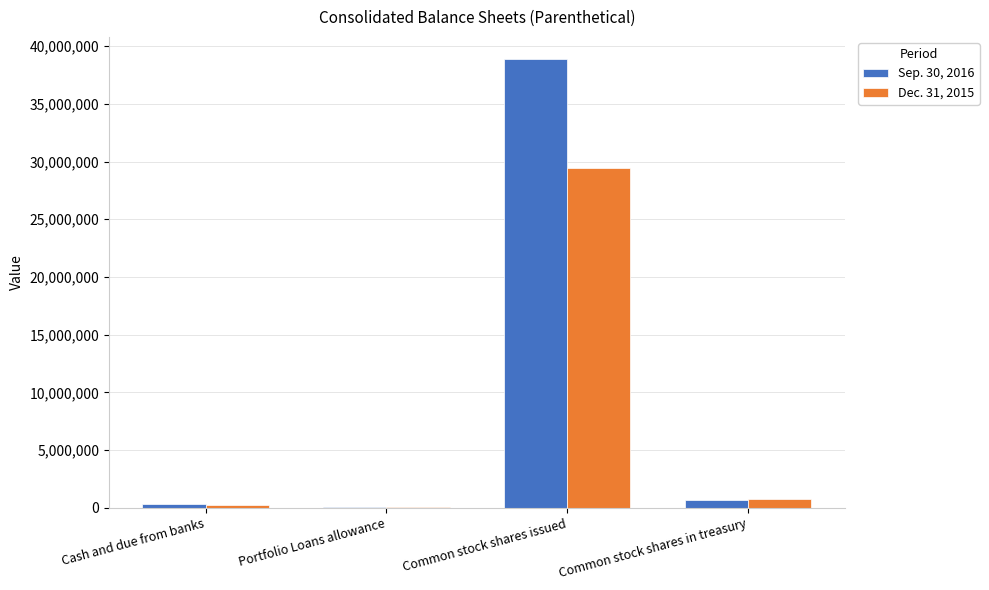

Between Portfolio Loans allowance and Common stock shares issued, which series saw the biggest shift?

Sep. 30, 2016